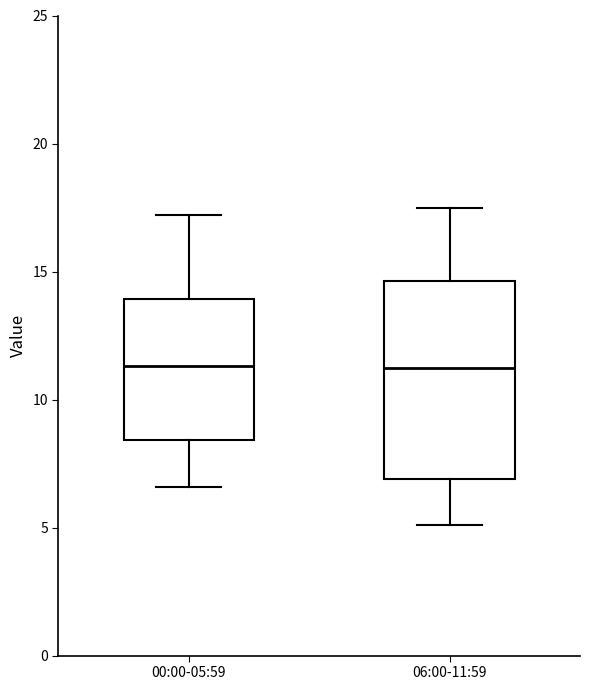

Where does the median line of the box for 06:00-11:59 sit on the y-axis? The values are not printed on the chart, so give them approximately, as read against the axis.

11.5